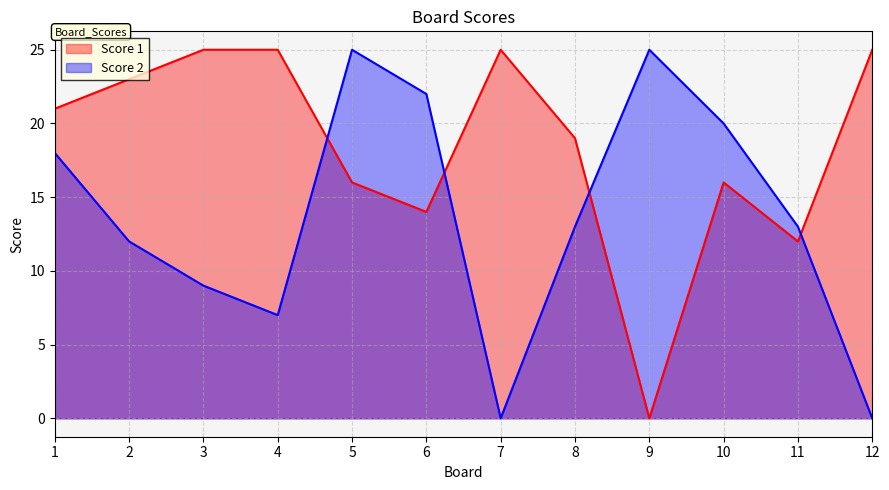

True or false: Score 1 and Score 2 cross at least once.

True